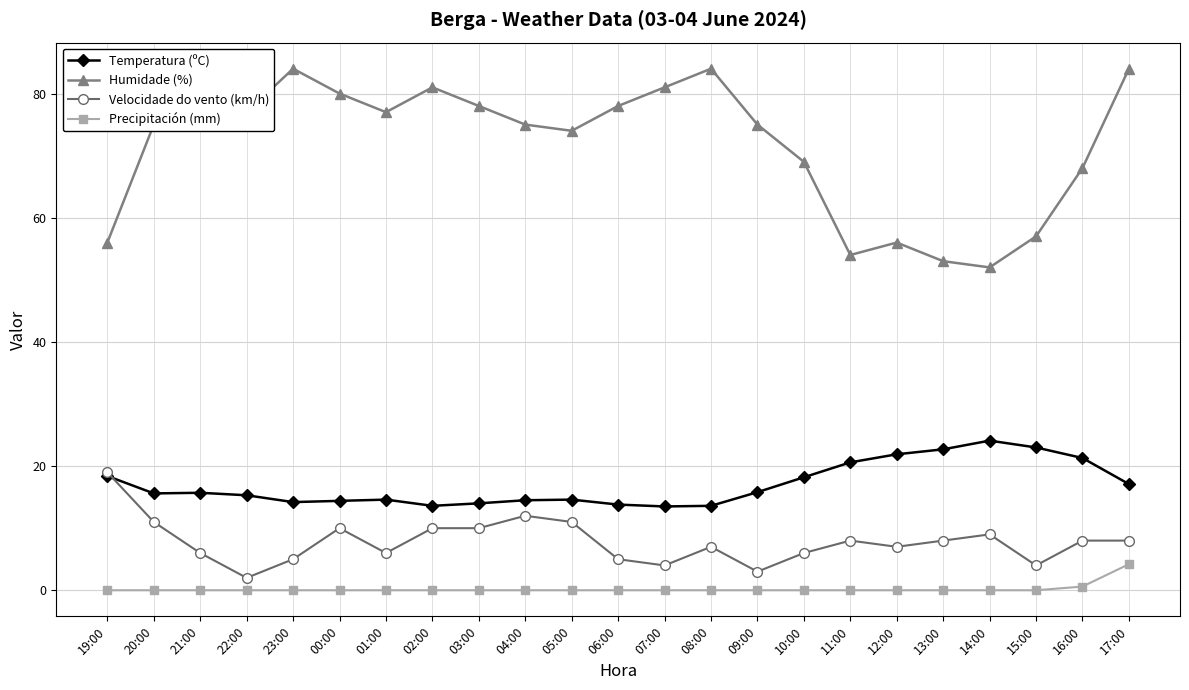

Is this an area chart (filled region under the line)?

No